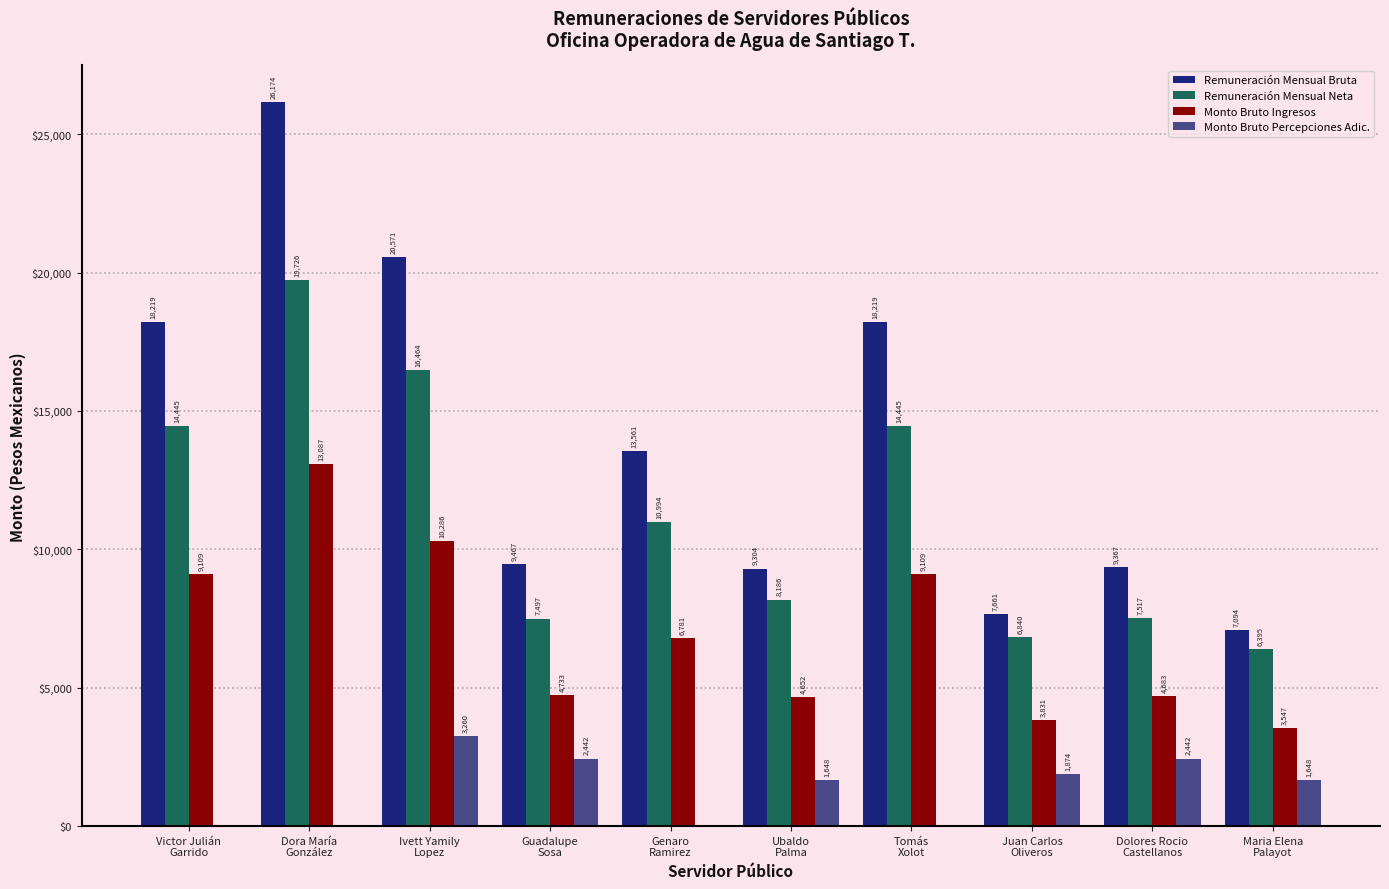

Which series has the largest total across all categories?

Remuneración Mensual Bruta